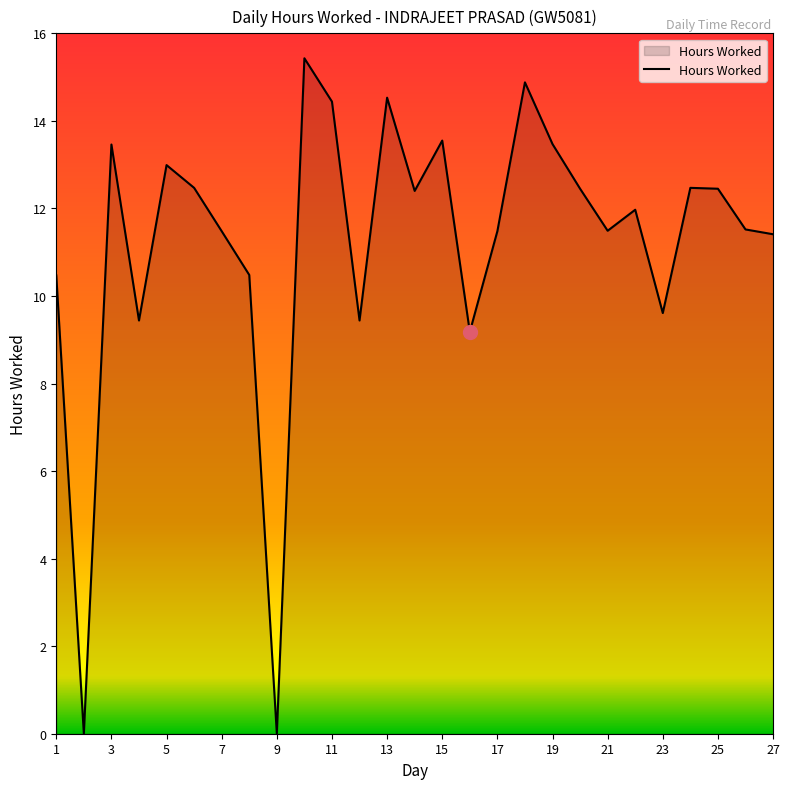

What is the maximum value shown in the chart?

15.4